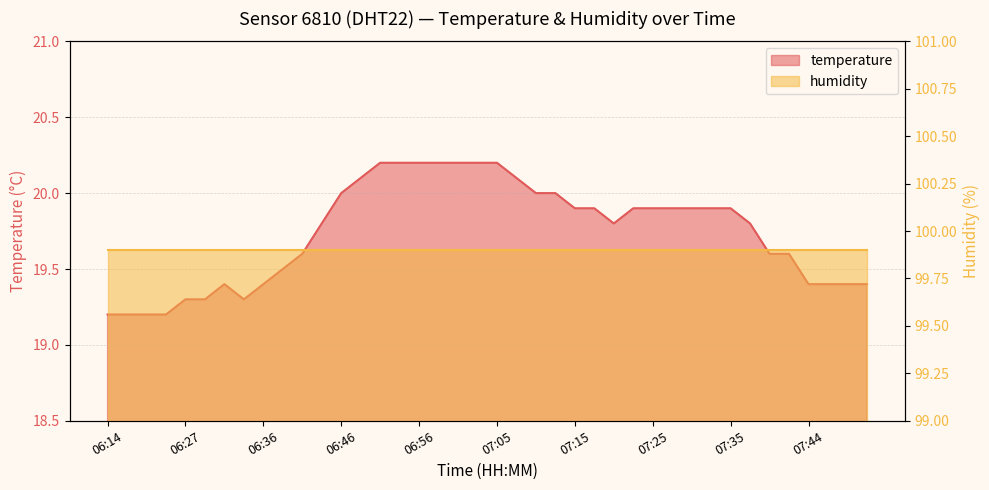

Count the values in the range 19 to 20.

31